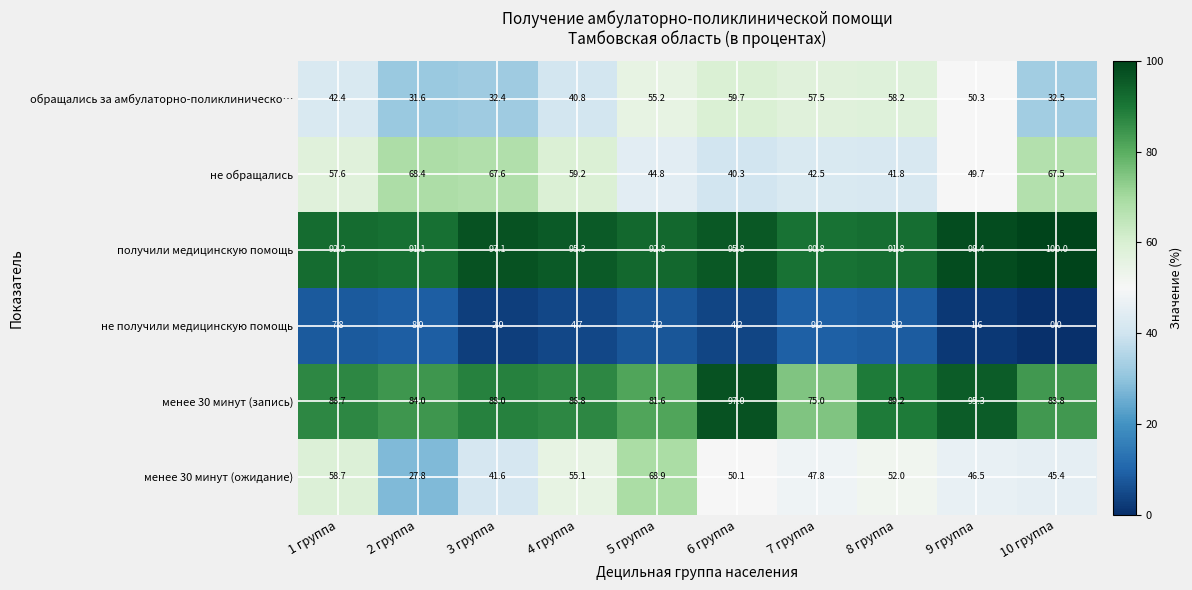

How many data points does each series have?

10